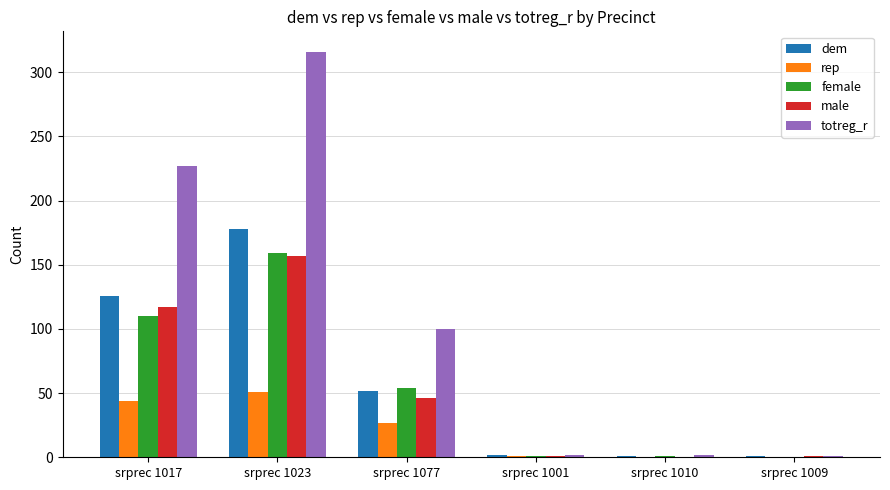

Is it true that female equals 76 at srprec 1017?

False